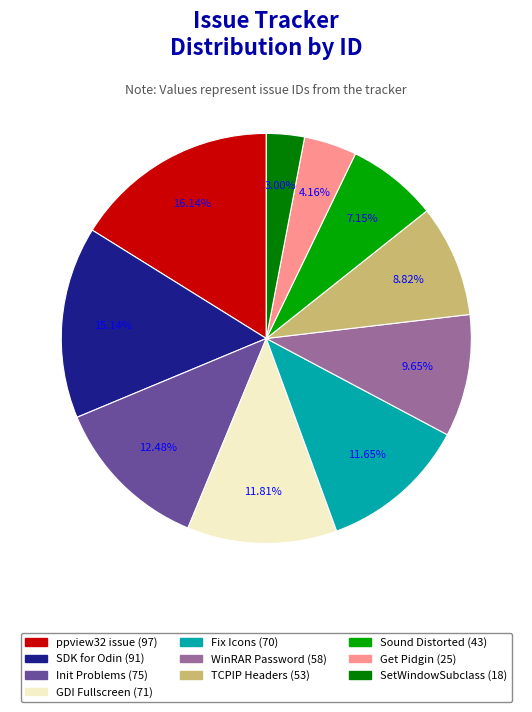

Between WinRAR Password (58) and GDI Fullscreen (71), which is larger?

GDI Fullscreen (71)